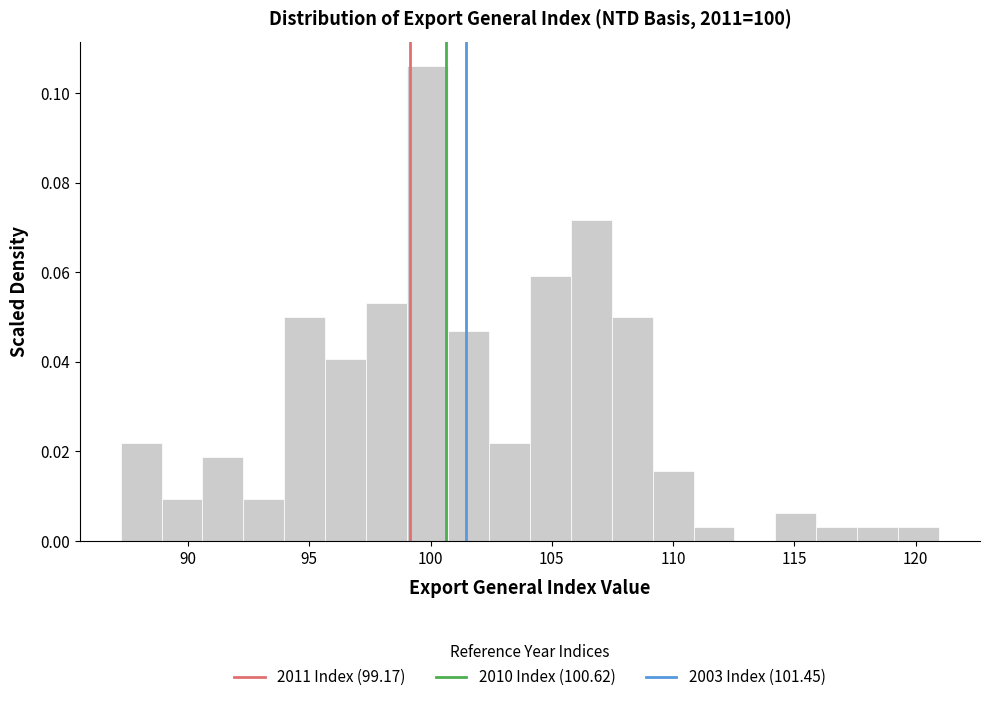

Around what value on the x-axis is the tallest bar? Give the approximate position of its centre, as read against the axis.

100.0